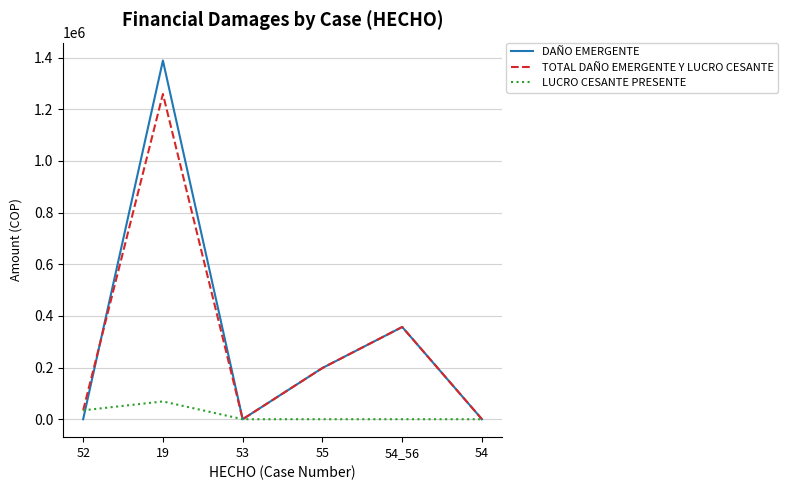

Rank the series by their maximum value, from highest to lowest.

DAÑO EMERGENTE, TOTAL DAÑO EMERGENTE Y LUCRO CESANTE, LUCRO CESANTE PRESENTE